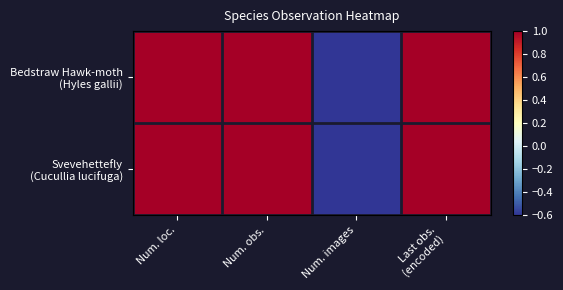

How many data points does each series have?

4